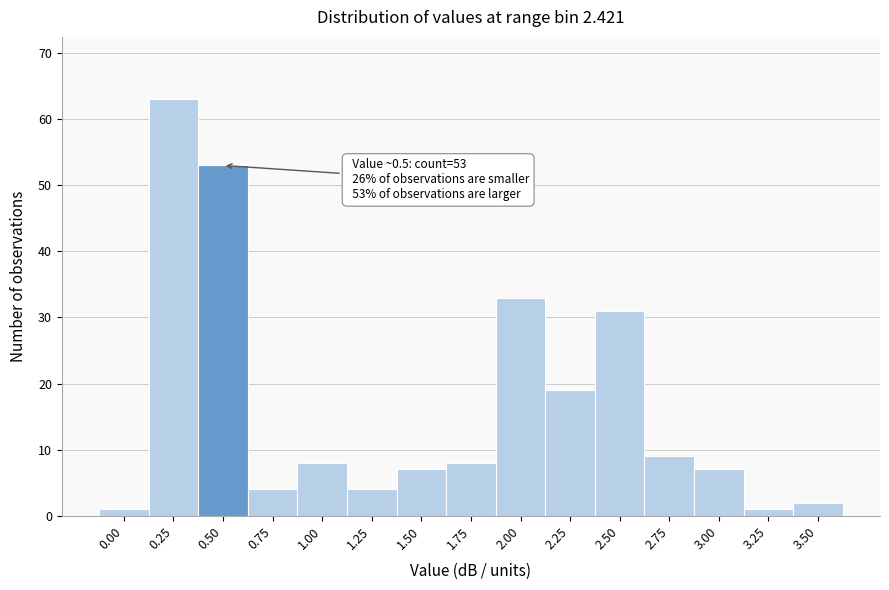

Reading left to right, transcribe all the data shown in this chart.

0.00=1	0.25=63	0.50=53	0.75=4	1.00=8	1.25=4	1.50=7	1.75=8	2.00=33	2.25=19	2.50=31	2.75=9	3.00=7	3.25=1	3.50=2